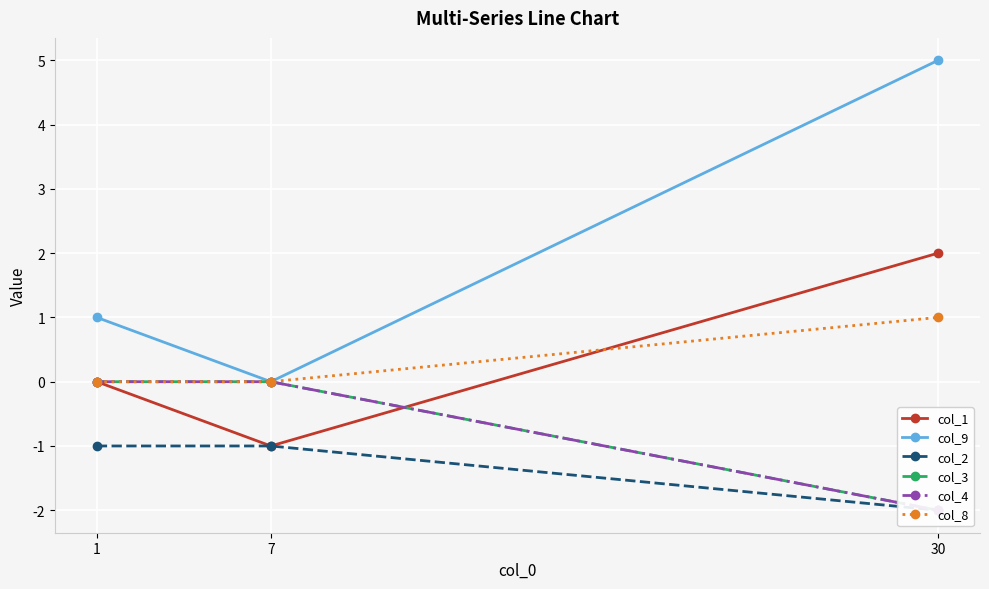

What is the difference between the highest and lowest values at 1?

2